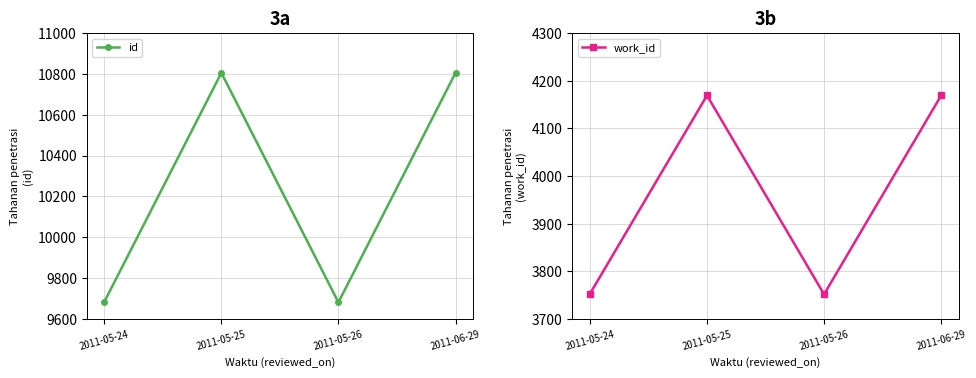

List the series in order of their peak value, lowest first.

work_id, id